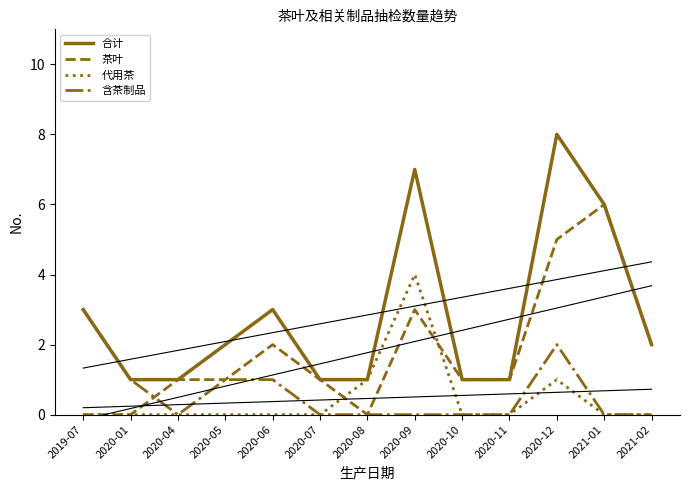

Is it true that 合计 equals 5 at 2020-06?

False